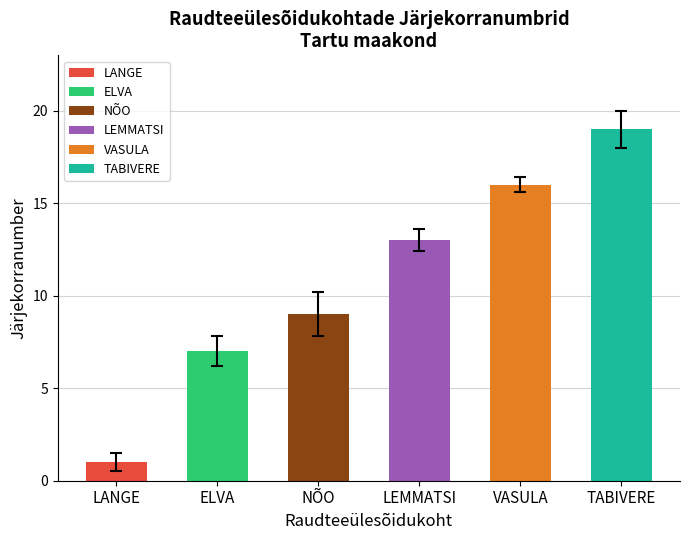

Which category has the highest value across all series?

TABIVERE